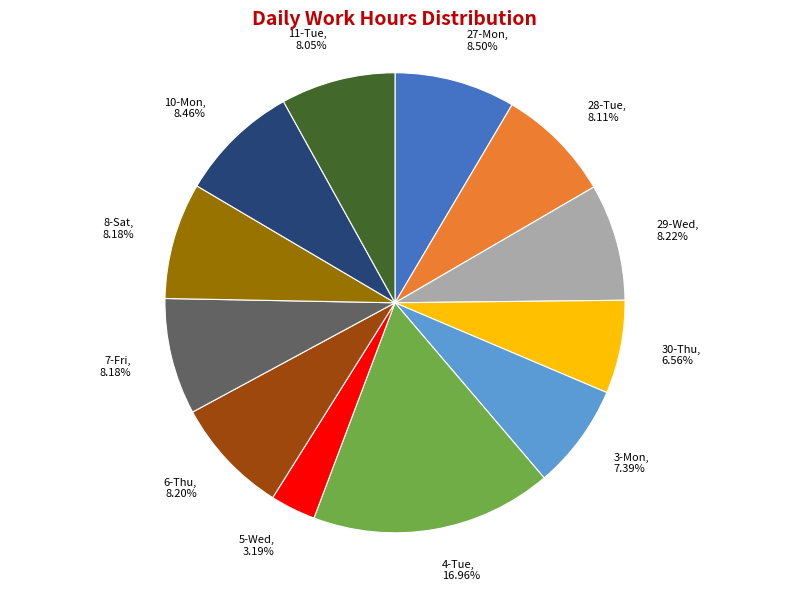

Does any single category account for the majority?

No